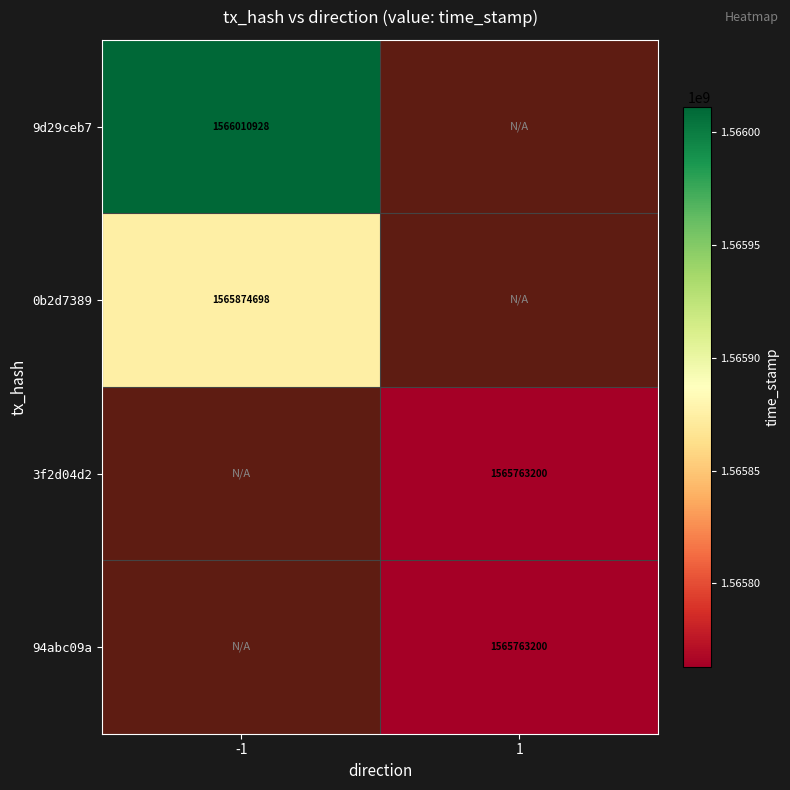

The value of 94abc09a at 1 is 2416120367. True or false?

False